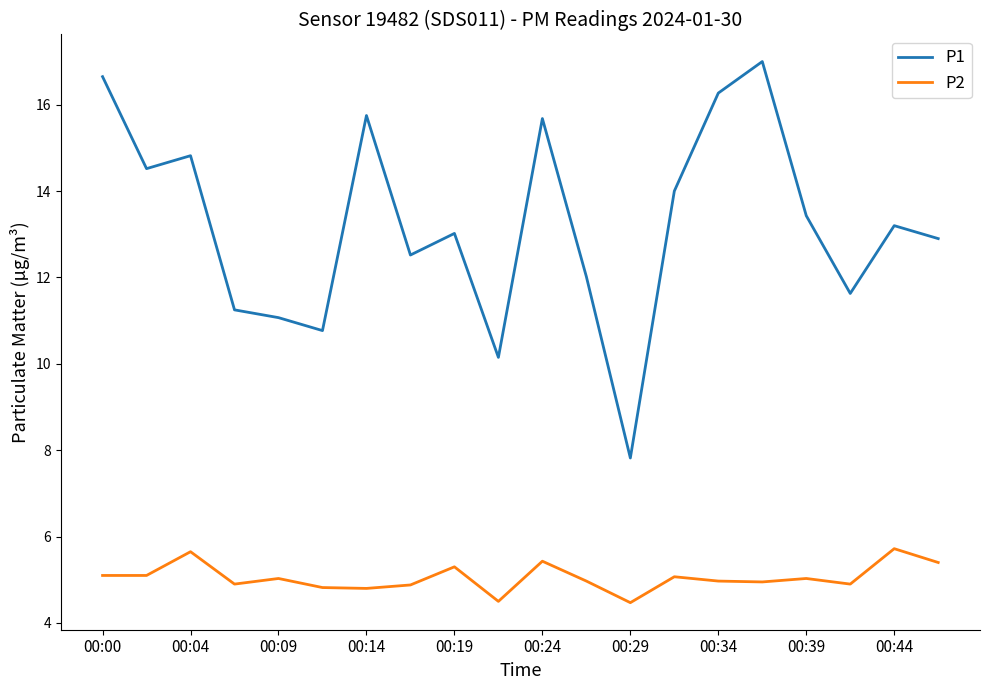

Rank the series by their average value, from highest to lowest.

P1, P2